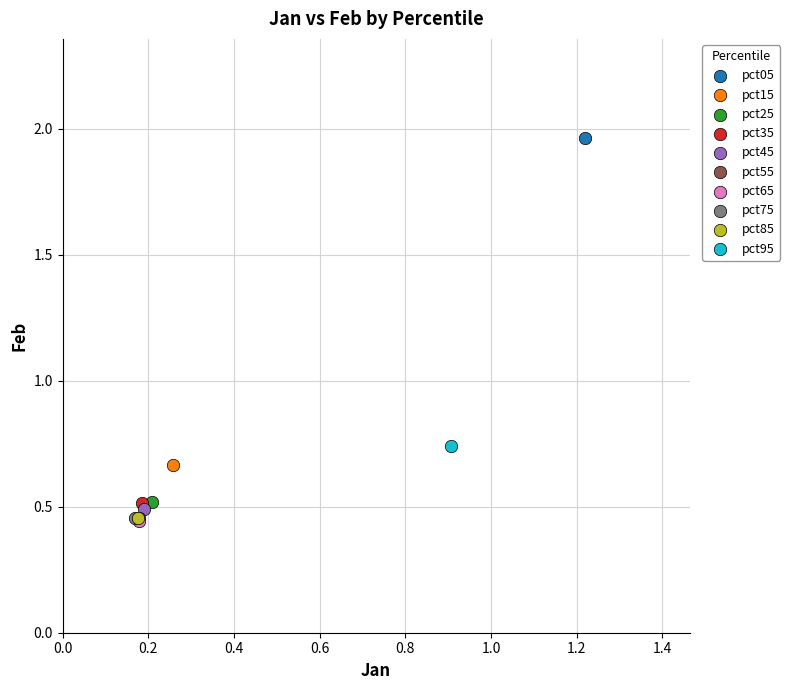

What are all the series names shown in the legend?

pct05, pct15, pct25, pct35, pct45, pct55, pct65, pct75, pct85, pct95